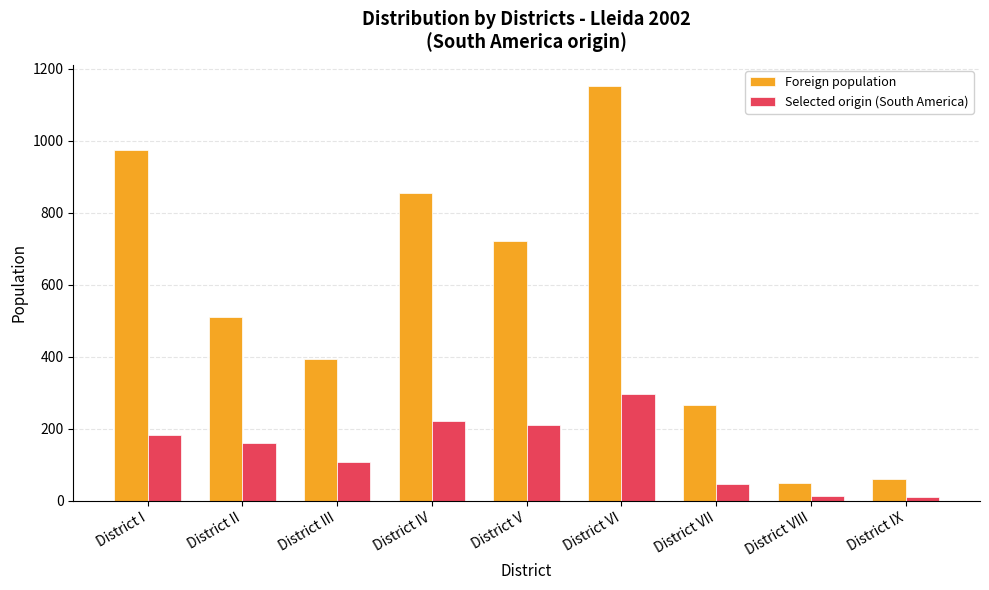

At which category is the sum across all series the highest?

District VI